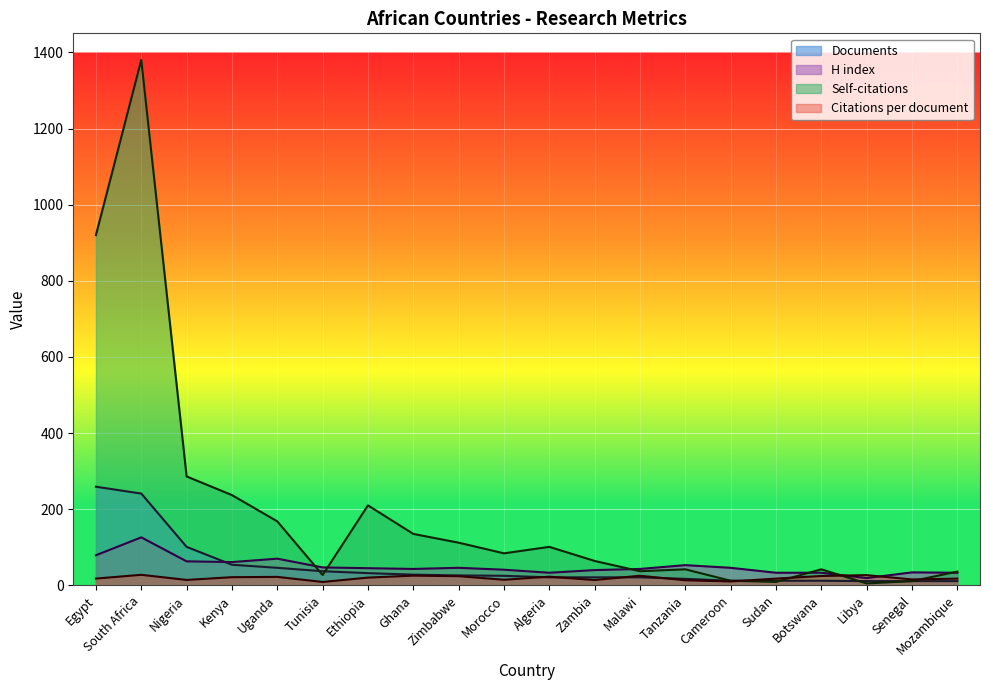

Is the value of Documents at Ghana greater than the value of Citations per document at Uganda?

Yes